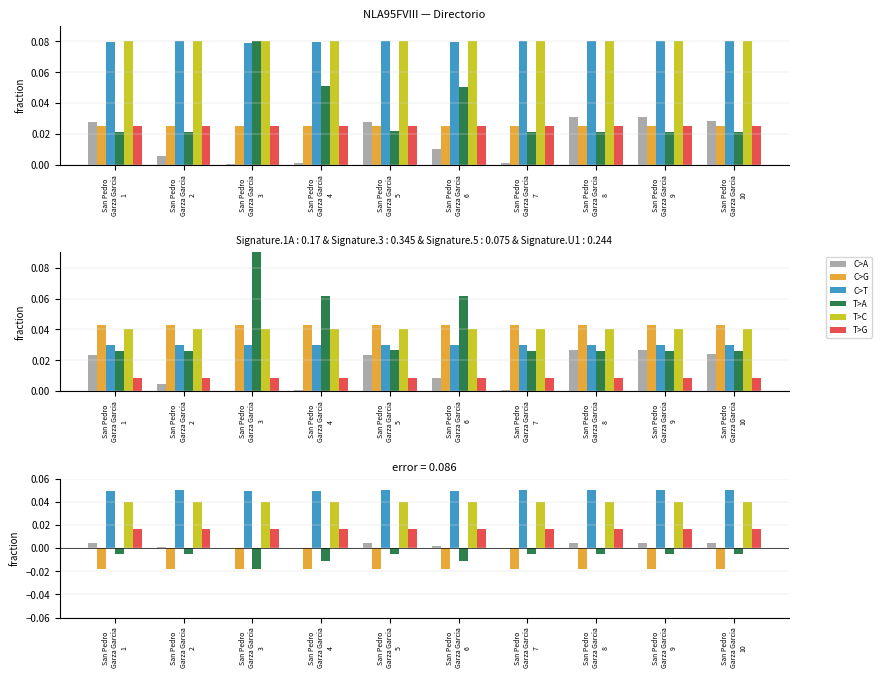

Rank the series by their maximum value, from lowest to highest.

C>G, T>A, C>A, T>G, T>C, C>T